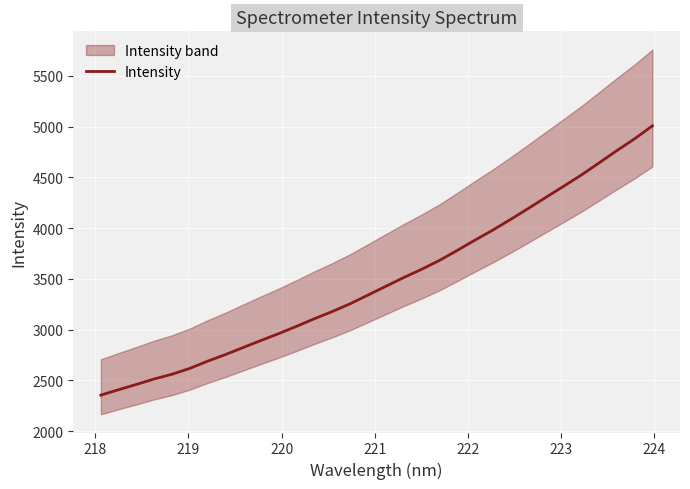

What is the maximum value for Intensity?

5008.0